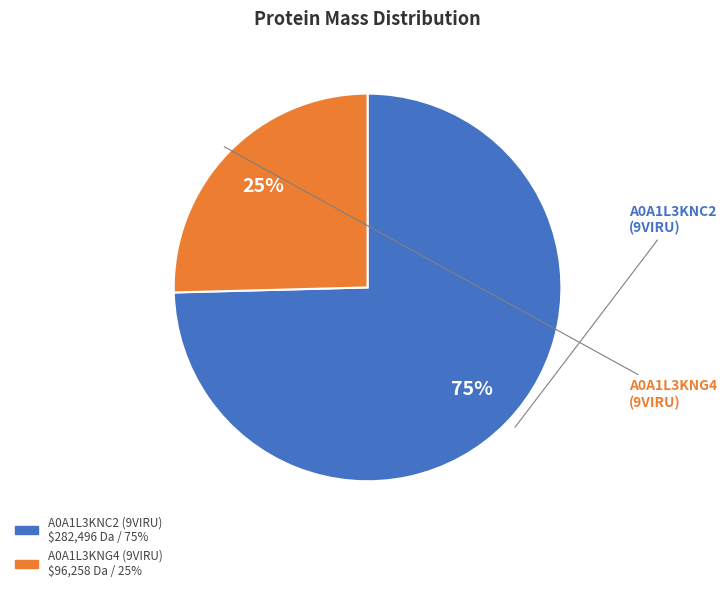

To the nearest percent, what is the average slice percentage?

50%